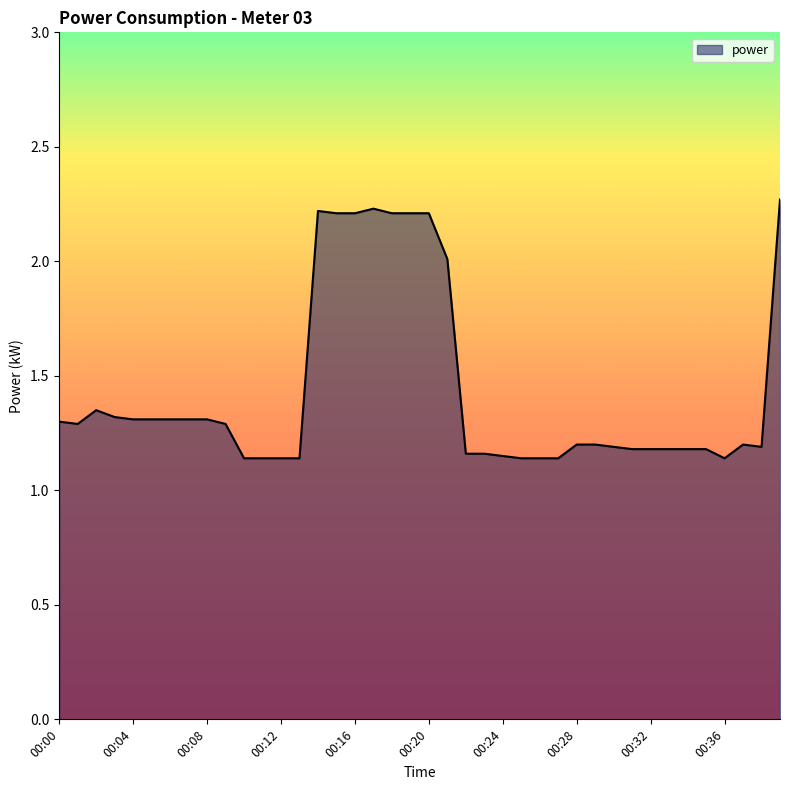

What is the greatest value displayed?

2.3